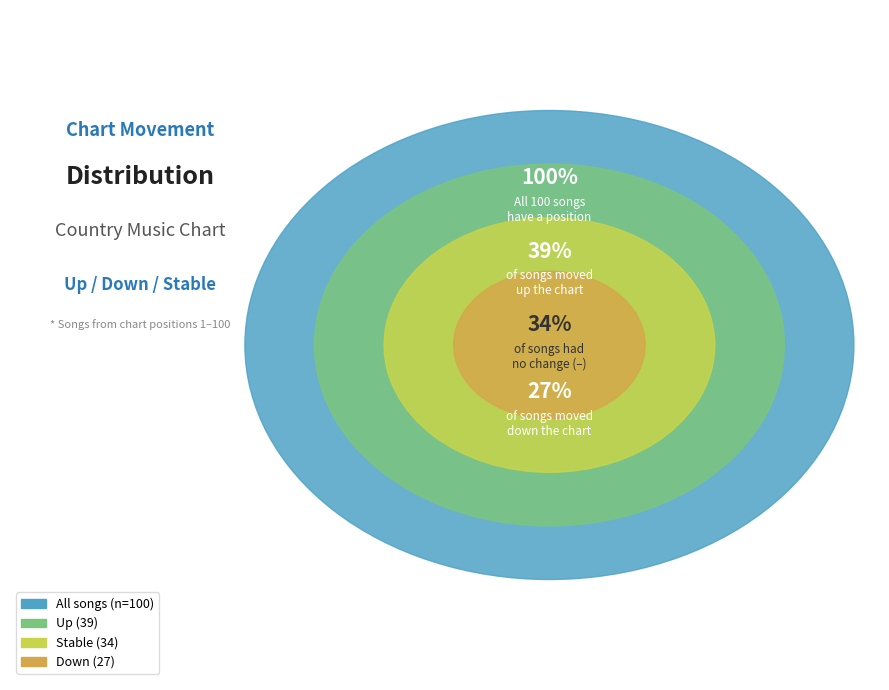

How much of the chart is everything except -?

66.0%